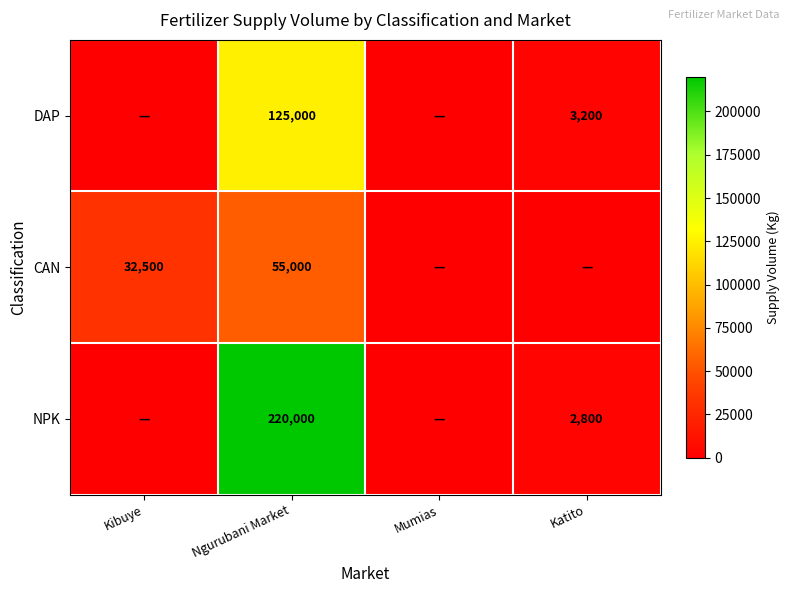

The value of CAN at Kibuye is 32500. True or false?

True